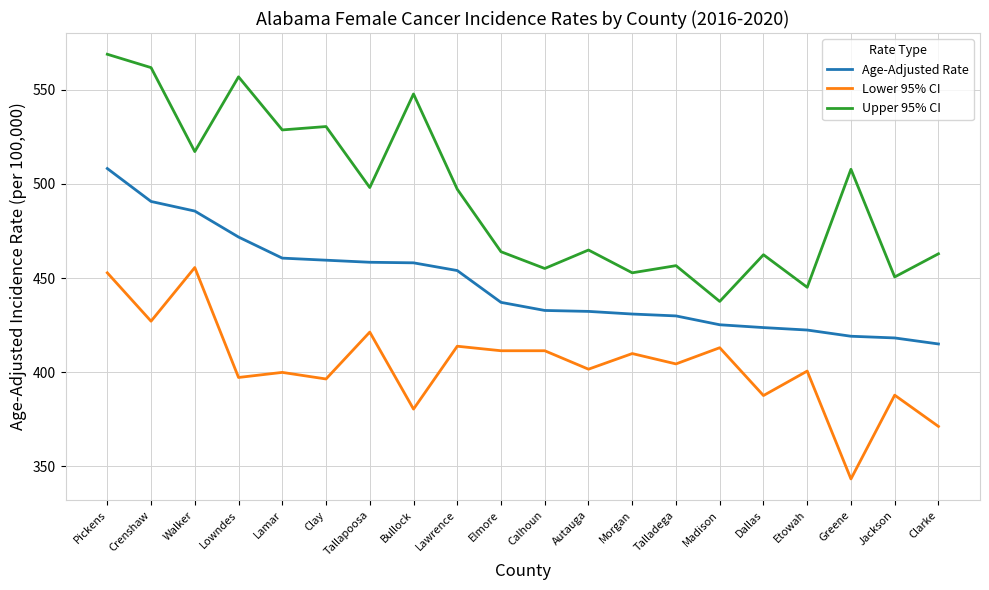

True or false: Lower 95% CI has a value of 409.9 at Morgan.

True